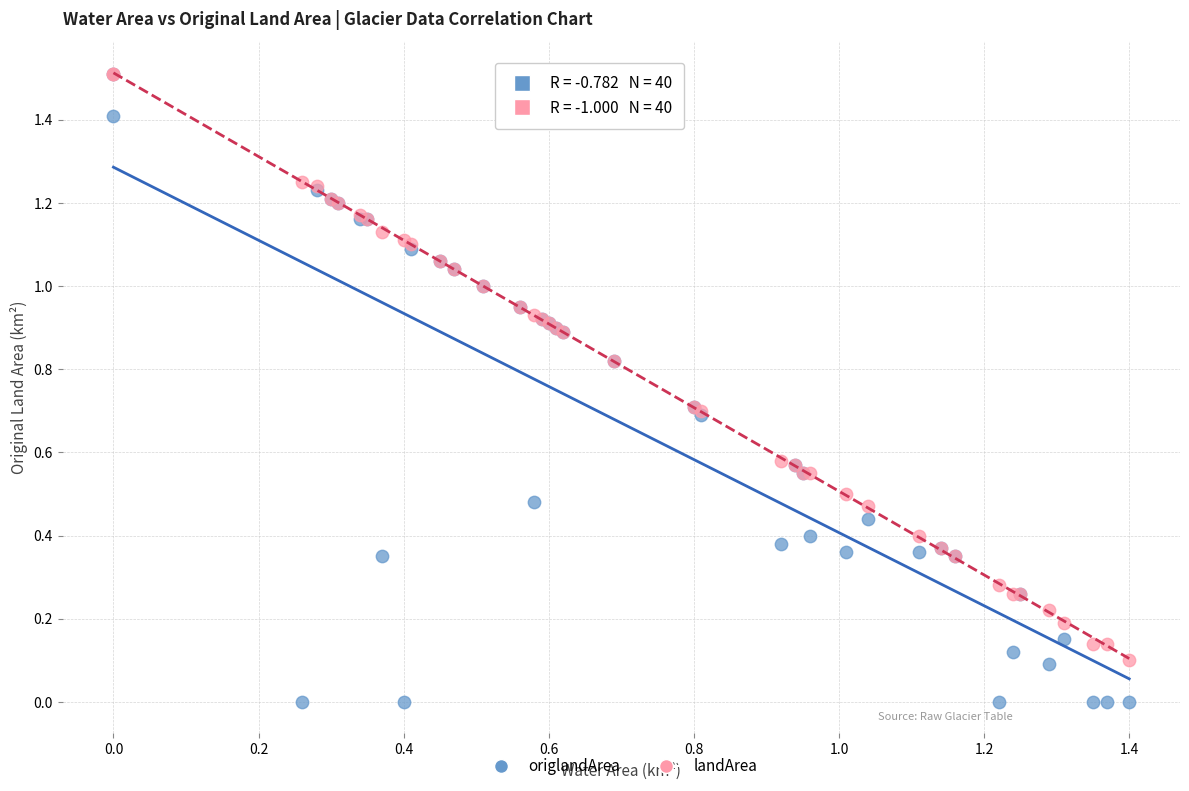

Which series has the widest spread of Y values?

origlandArea